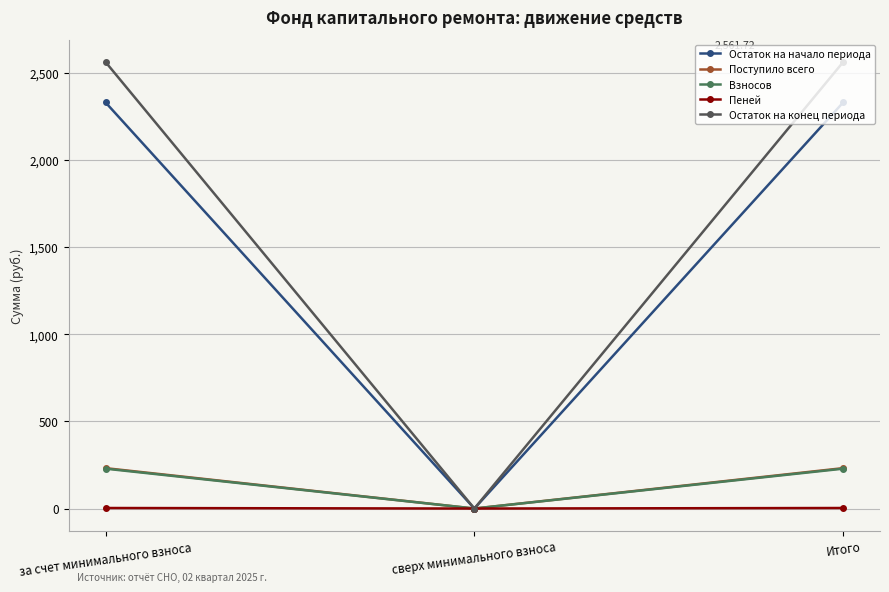

Which series has the largest range (max minus min)?

Остаток на конец периода